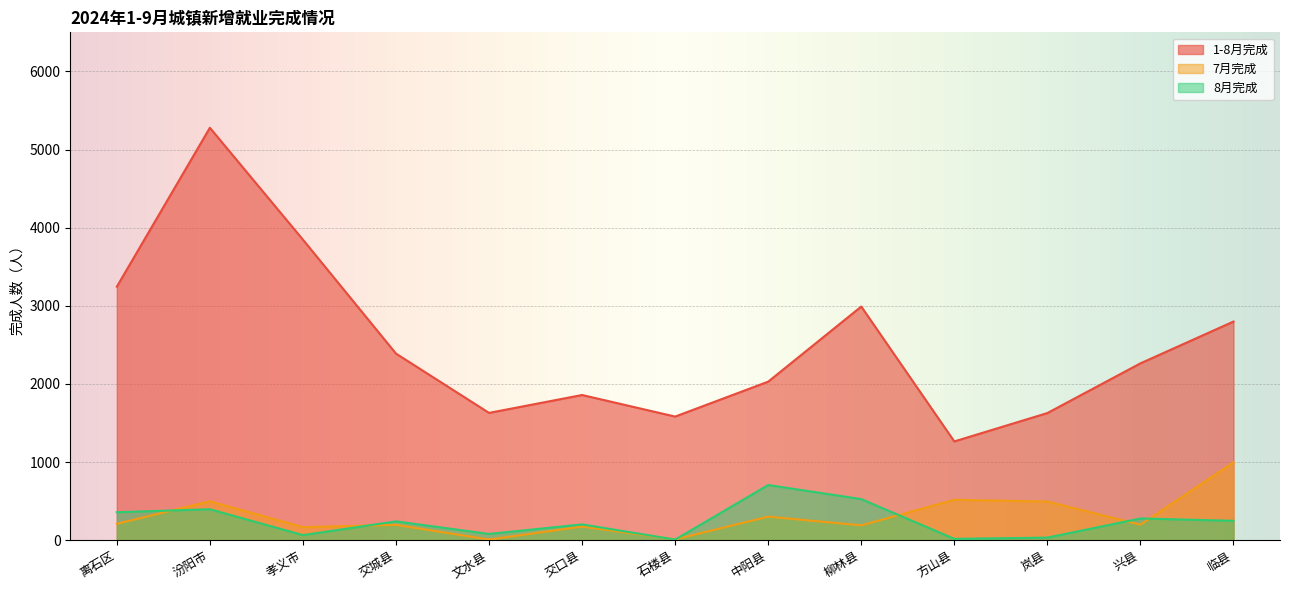

What is the label of the 2nd point from the left?

汾阳市